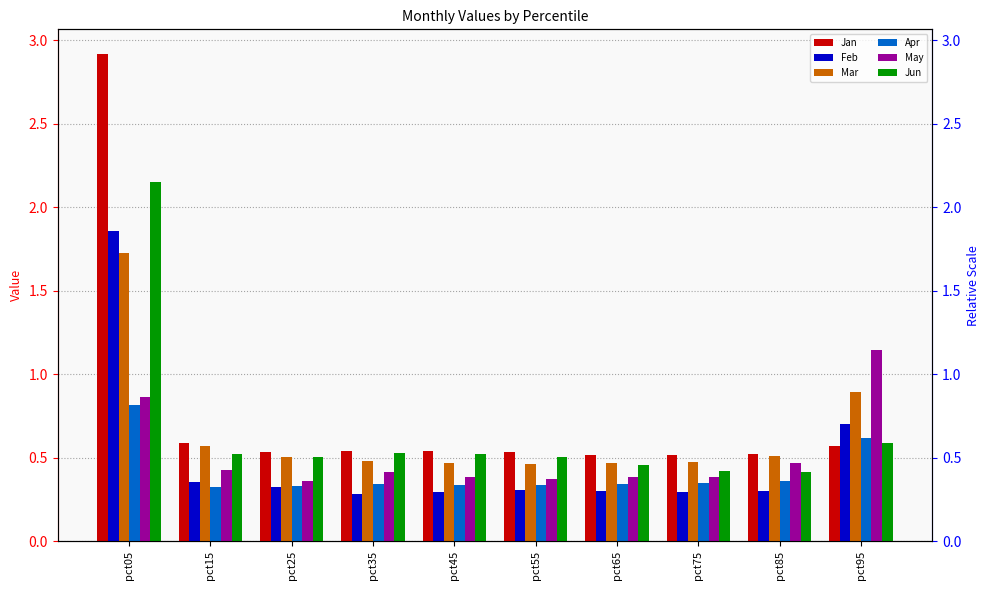

Which has a higher value, pct25 or pct05?

pct05